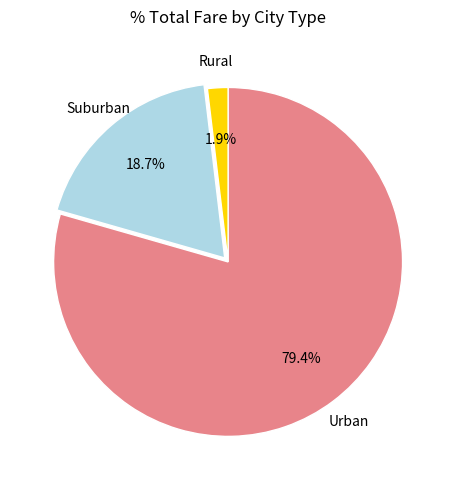

Combined, do Suburban and Urban account for over 50%?

Yes